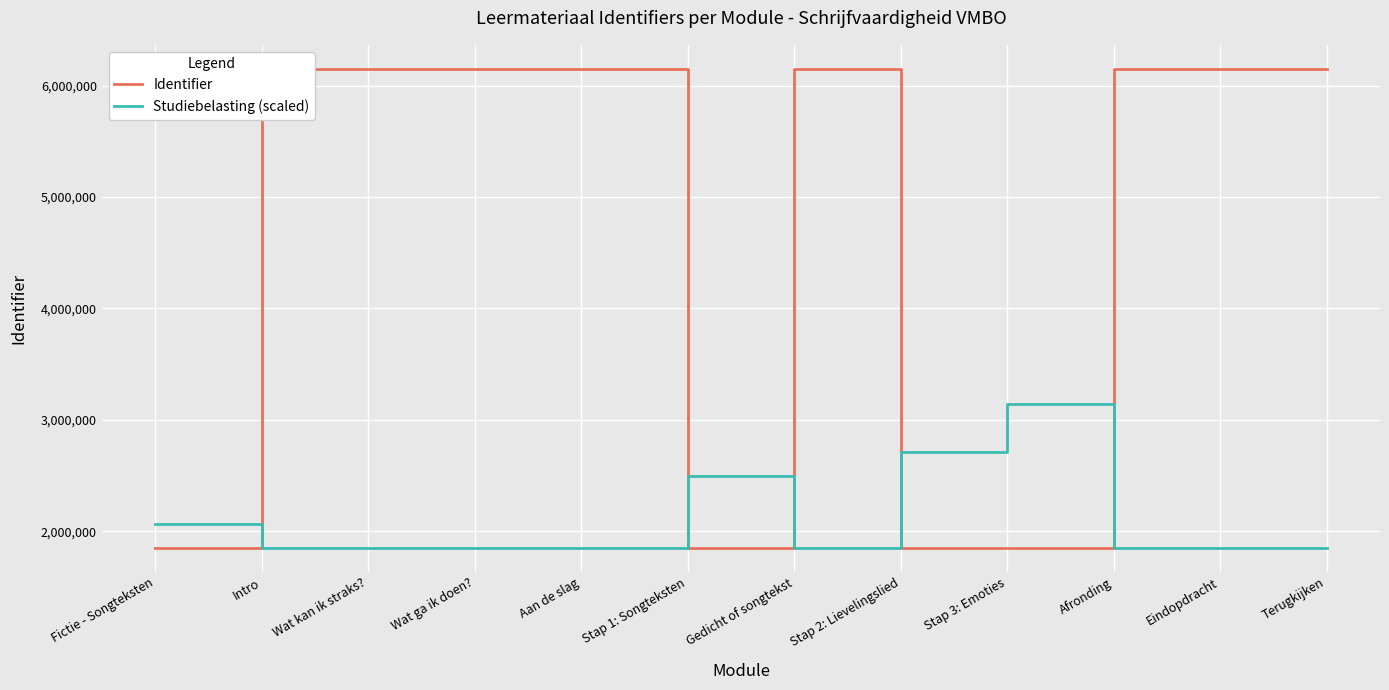

Where do Studiebelasting (scaled) and Identifier first cross each other?

Fictie - Songteksten and Intro